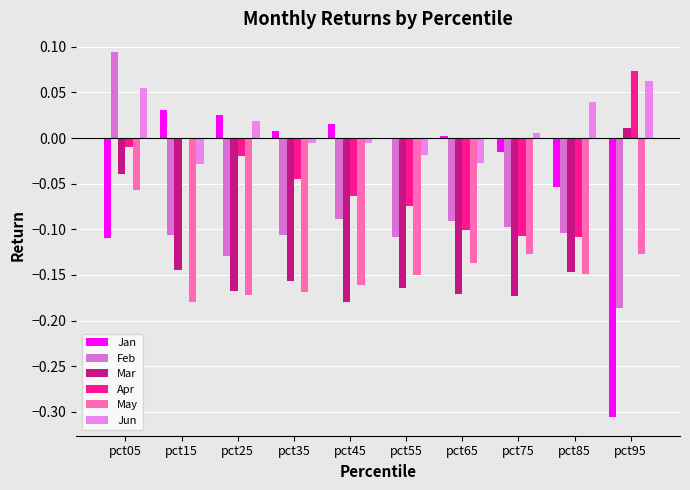

How many groups of bars are there?

10